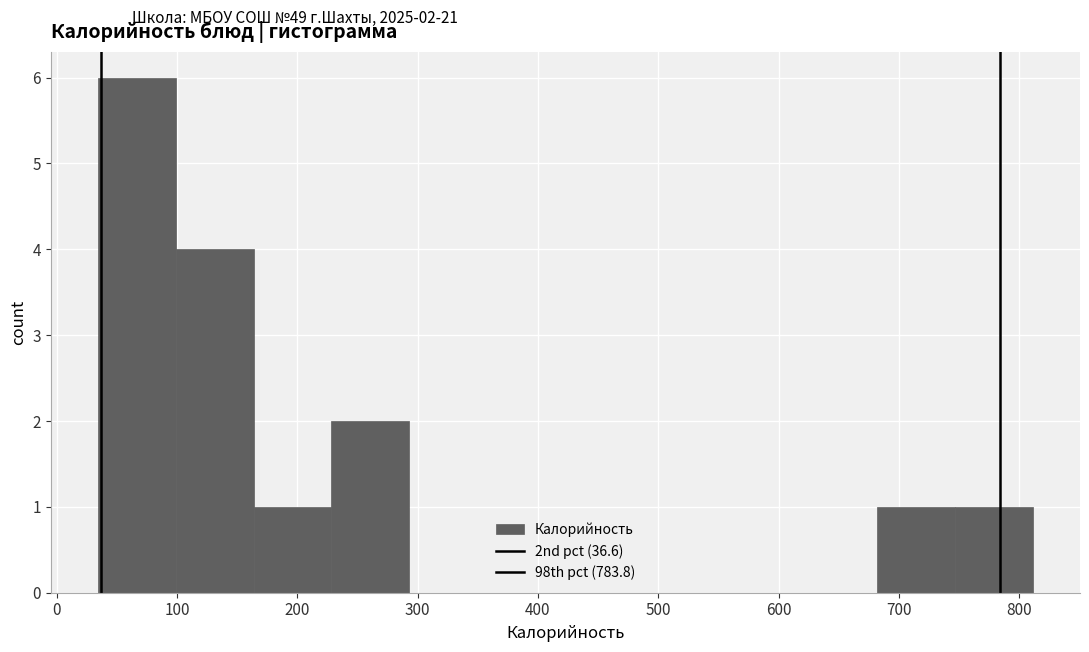

Over which range of the x-axis is the bar tallest?

30 to 100